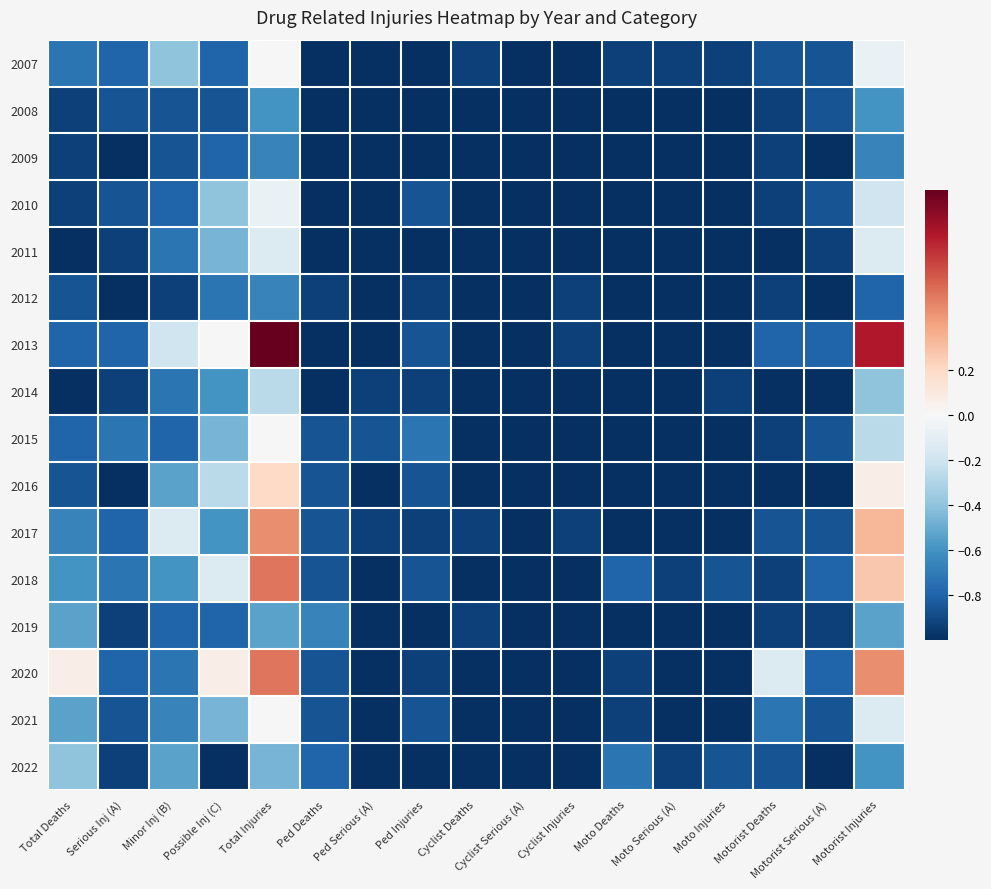

What is the total value across all series at Moto Deaths?

-15.3